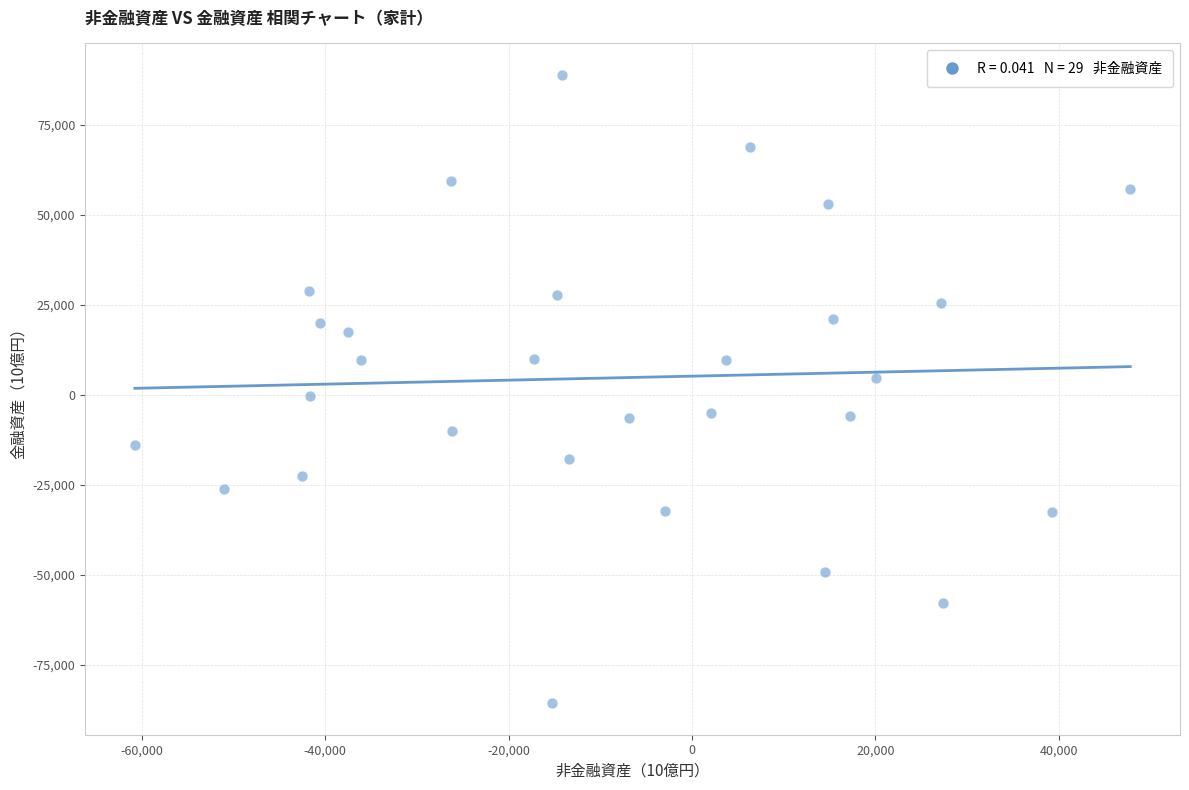

What is the range of Y values (max minus min)?

174517.2